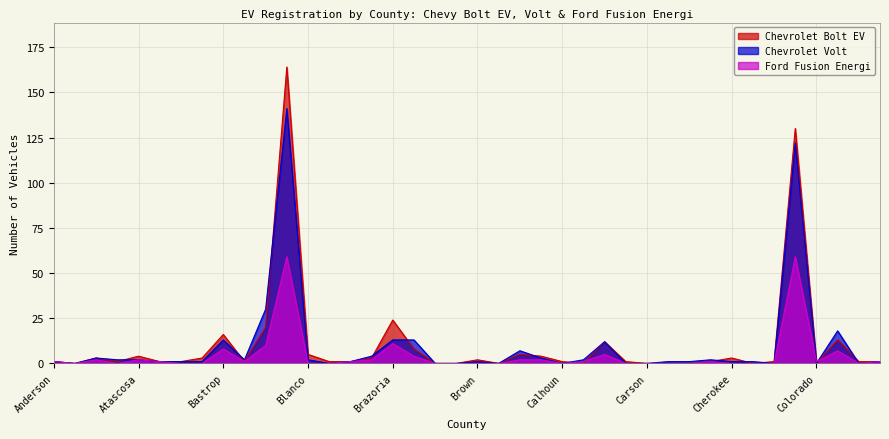

Rank the categories by Chevrolet Volt value from lowest to highest.

Andrews, Borden, Brewster, Brooks, Burleson, Calhoun, Camp, Carson, Coleman, Colorado, Comanche, Anderson, Austin, Bailey, Bandera, Bosque, Brown, Cass, Castro, Cherokee, Childress, Cooke, Aransas, Atascosa, Bee, Blanco, Callahan, Chambers, Angelina, Caldwell, Bowie, Burnet, Cameron, Bastrop, Brazoria, Brazos, Comal, Bell, Collin, Bexar